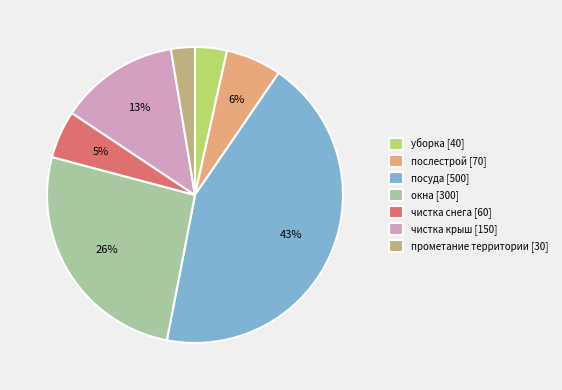

Do окна [300] and чистка снега [60] together represent more than half of the pie?

No